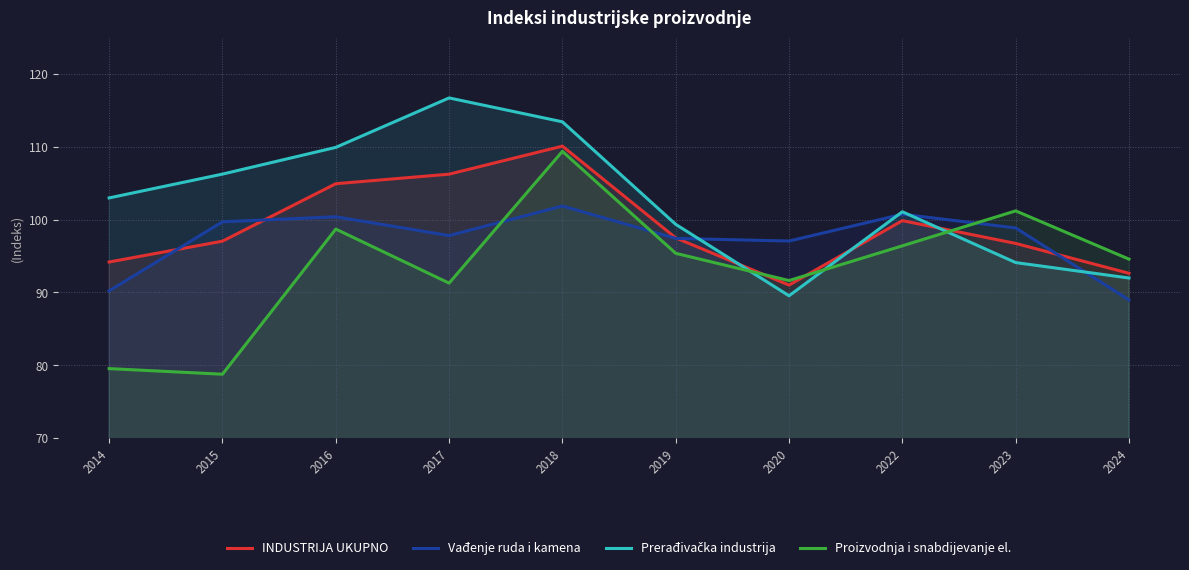

True or false: Vađenje ruda i kamena and Prerađivačka industrija cross at least once.

True